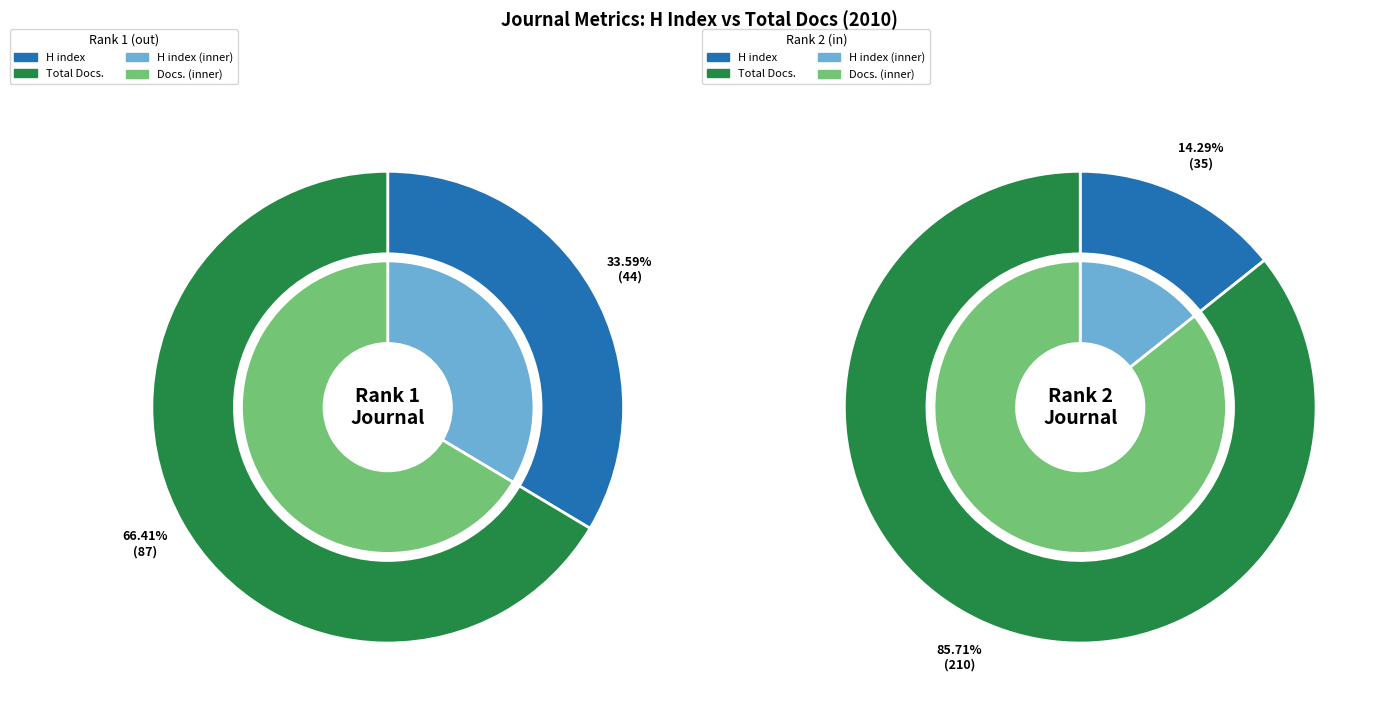

Is there any slice that represents more than half of the pie?

Yes